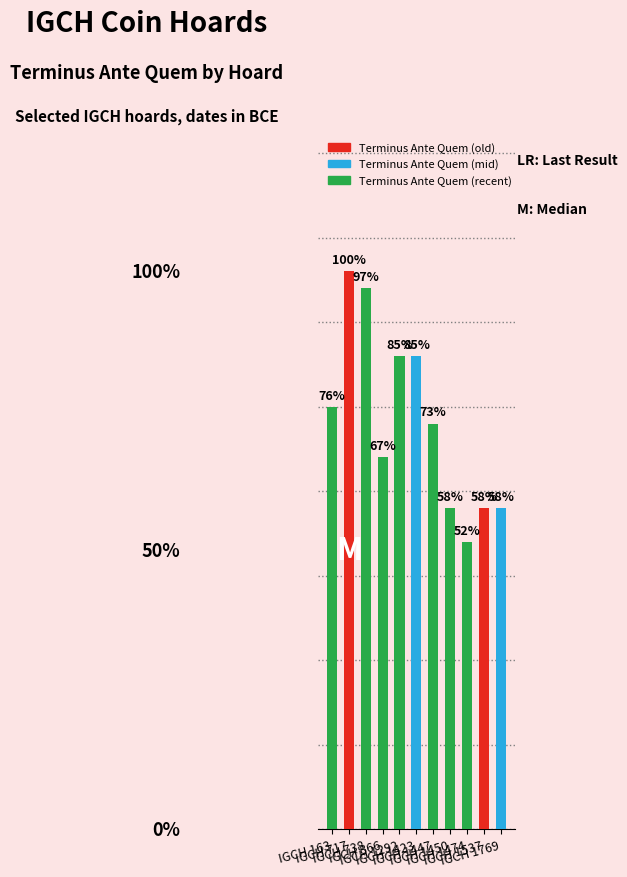

Are the bars horizontal?

No